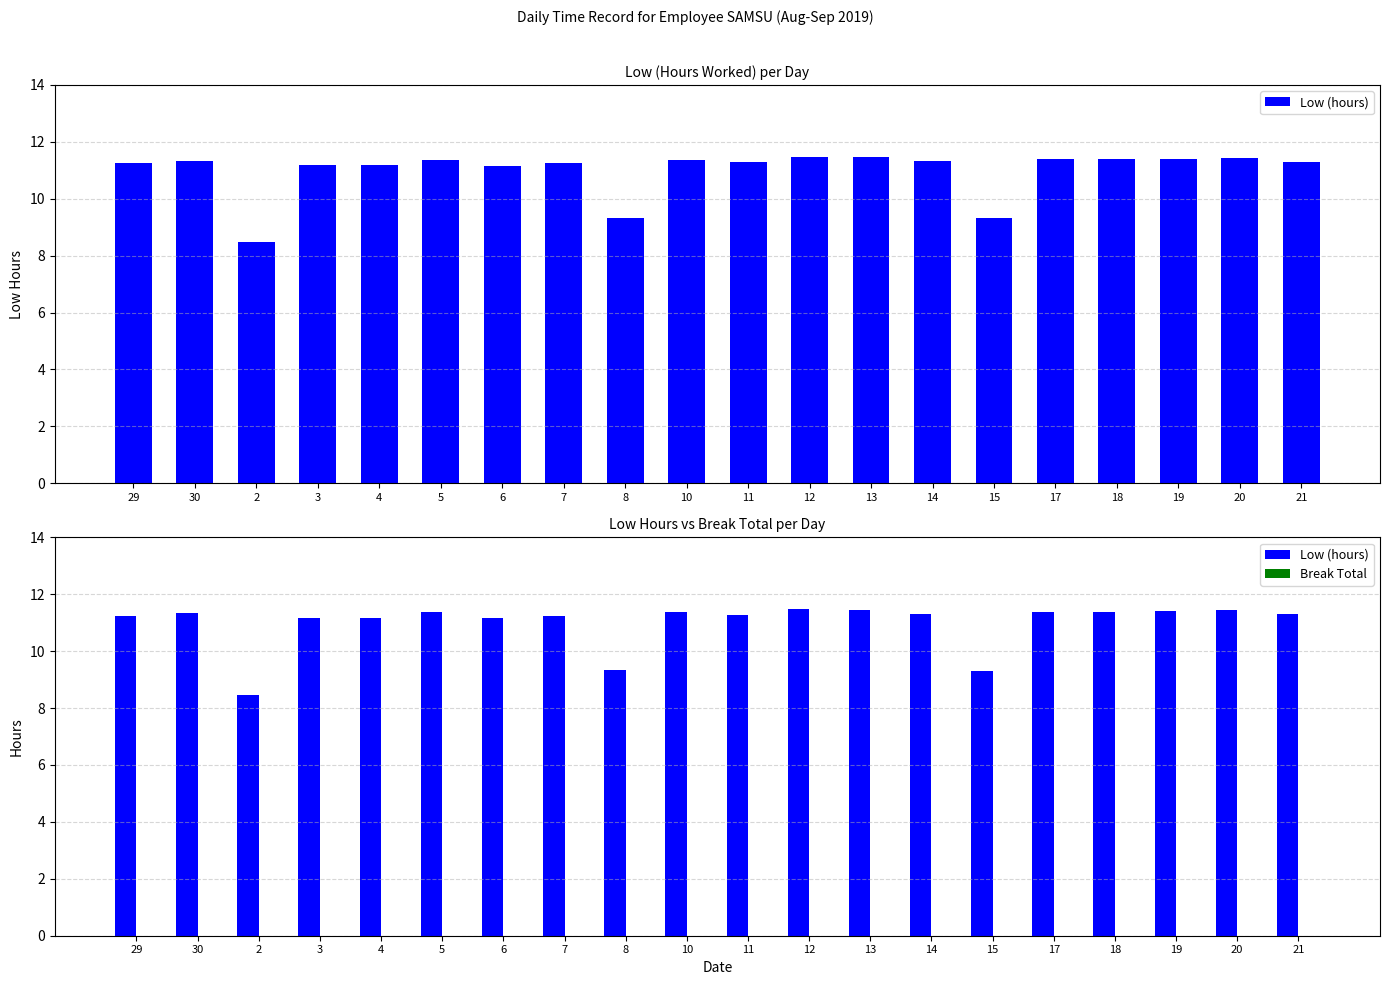

What is the difference between the highest and lowest values at 13?

11.4